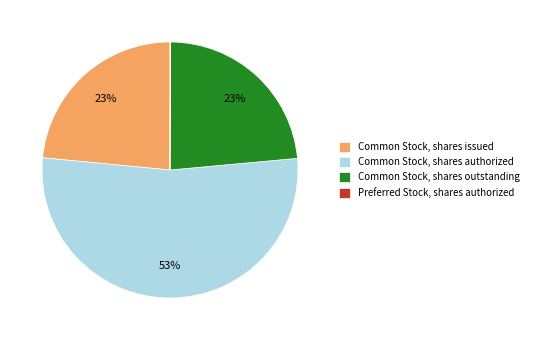

Is Common Stock, shares authorized the majority of the pie?

Yes